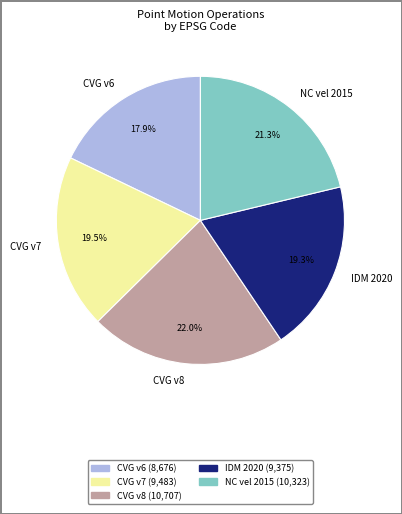

Is the sum of CVG v6 and CVG v8 greater than half?

No